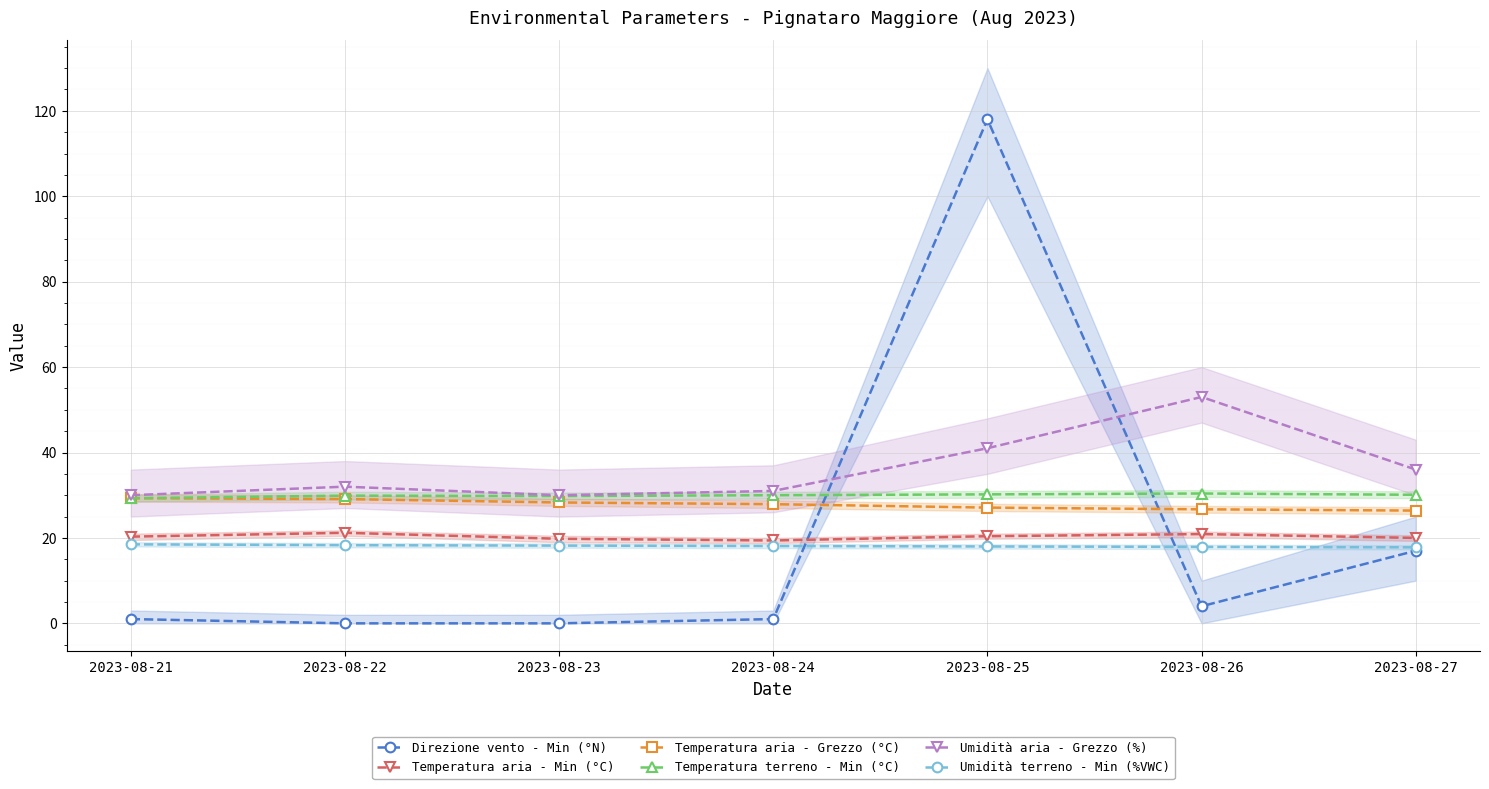

Reading left to right, extract all data points from this chart.

Direzione vento - Min (°N): 1.0	0.0	0.0	1.0	118.0	4.0	17.0
Temperatura aria - Min (°C): 20.3	21.2	19.8	19.4	20.4	20.9	20.0
Temperatura aria - Grezzo (°C): 29.3	29.1	28.3	27.9	27.1	26.7	26.4
Temperatura terreno - Min (°C): 29.3	29.9	29.8	30.0	30.2	30.4	30.1
Umidità aria - Grezzo (%): 30.0	32.0	30.0	31.0	41.0	53.0	36.0
Umidità terreno - Min (%VWC): 18.5	18.3	18.2	18.1	18.0	17.9	17.8